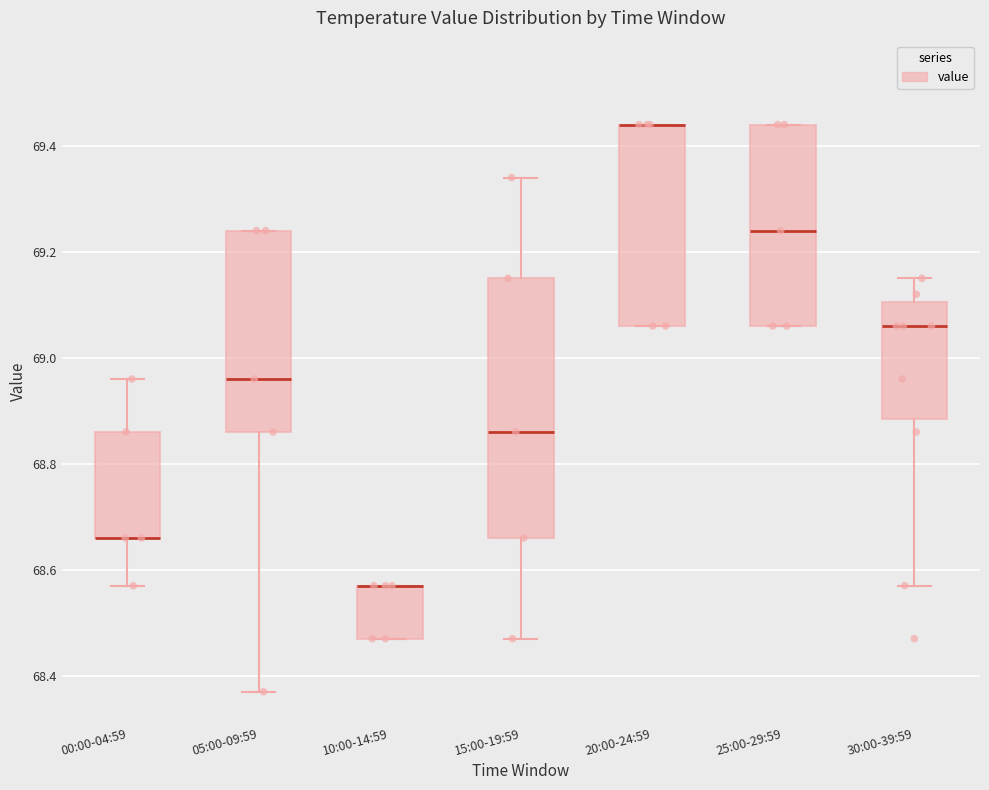

Reading left to right, read every box against the y-axis: the position of its median line, the range the box covers, and the ends of its whiskers. The values are not printed on the chart, so give them approximately, as read against the axis.

00:00-04:59: median 68.66 (drawn on the box's lower edge), box 68.66 to 68.86, whiskers 68.58 to 68.96
05:00-09:59: median 68.96, box 68.86 to 69.24, whiskers 68.38 to 69.24
10:00-14:59: median 68.58 (drawn on the box's upper edge), box 68.48 to 68.58, whiskers 68.48 to 68.58
15:00-19:59: median 68.86, box 68.66 to 69.16, whiskers 68.48 to 69.34
20:00-24:59: median 69.44 (drawn on the box's upper edge), box 69.06 to 69.44, whiskers 69.06 to 69.44
25:00-29:59: median 69.24, box 69.06 to 69.44, whiskers 69.06 to 69.44
30:00-39:59: median 69.06, box 68.88 to 69.10, whiskers 68.58 to 69.16